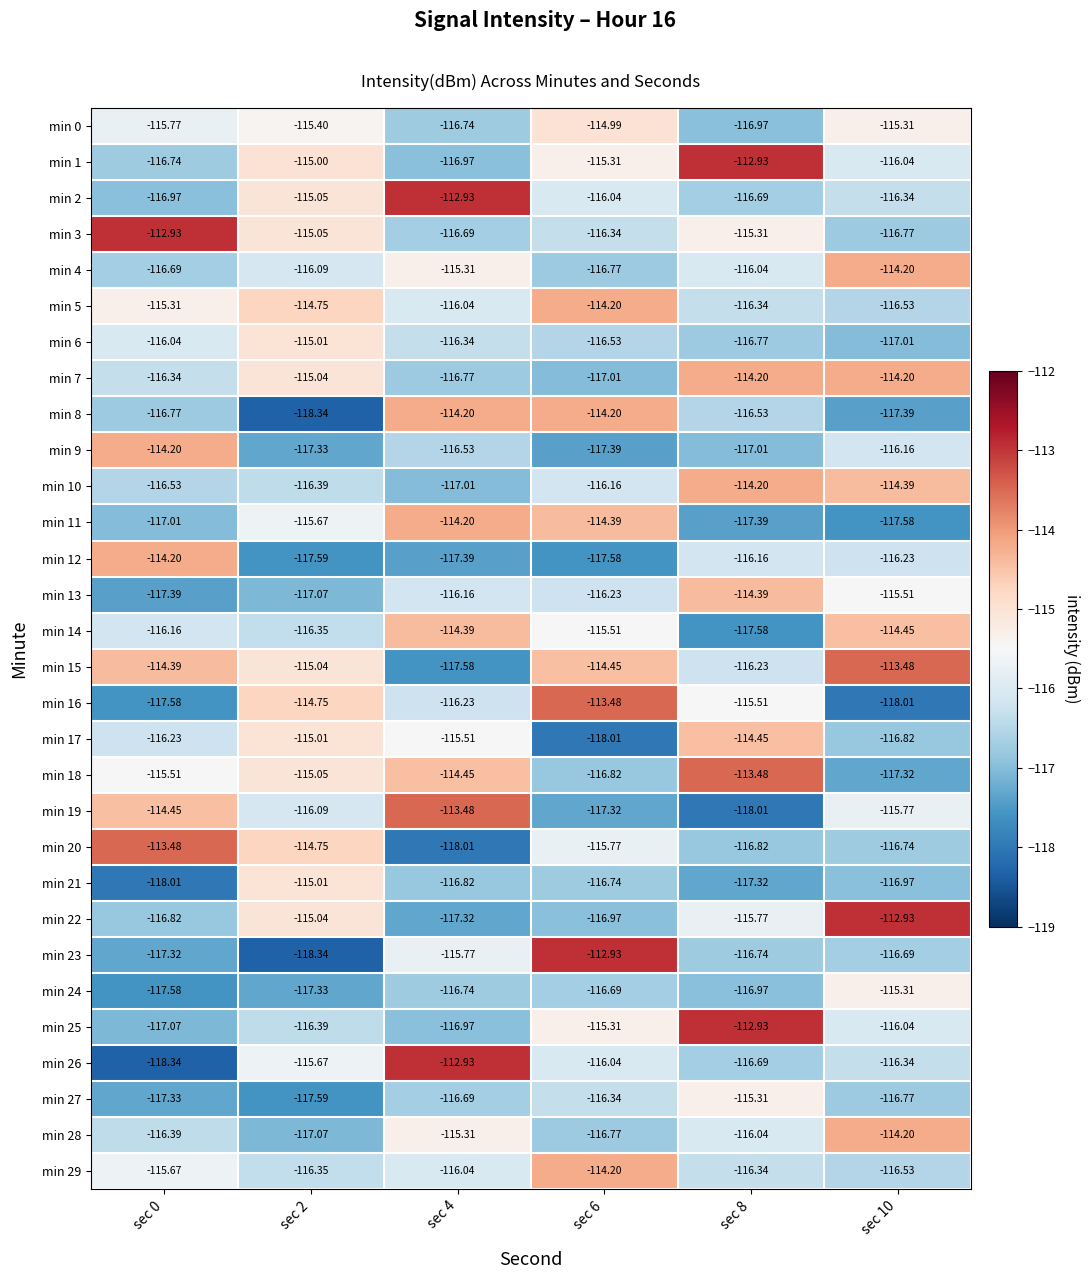

How many data points in min 10 are above -116?

2